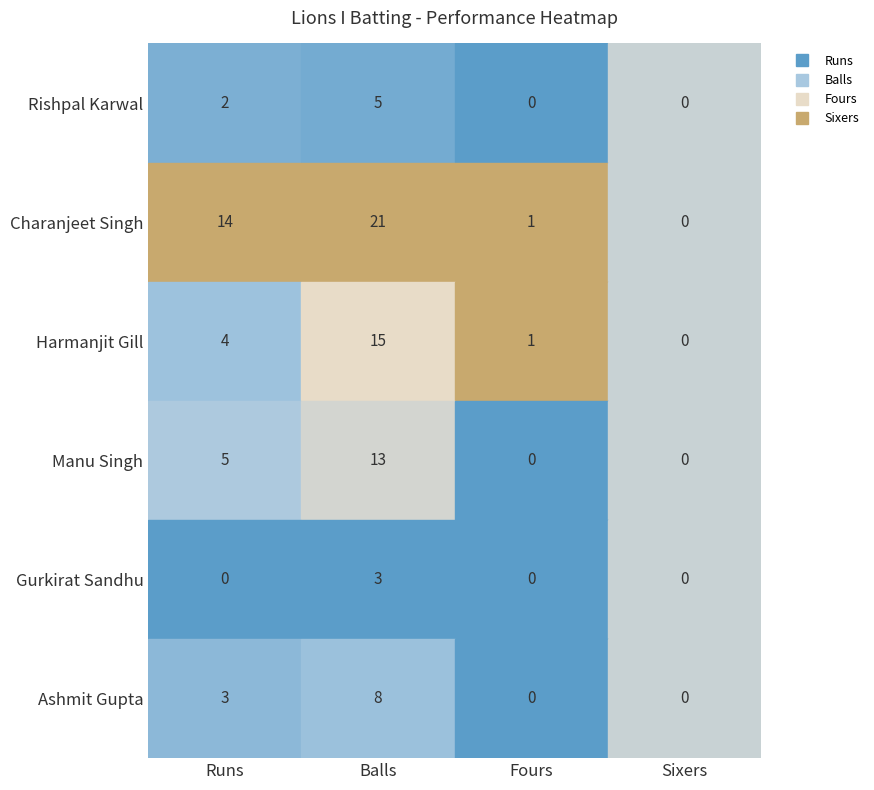

How many values in Manu Singh are above zero?

2